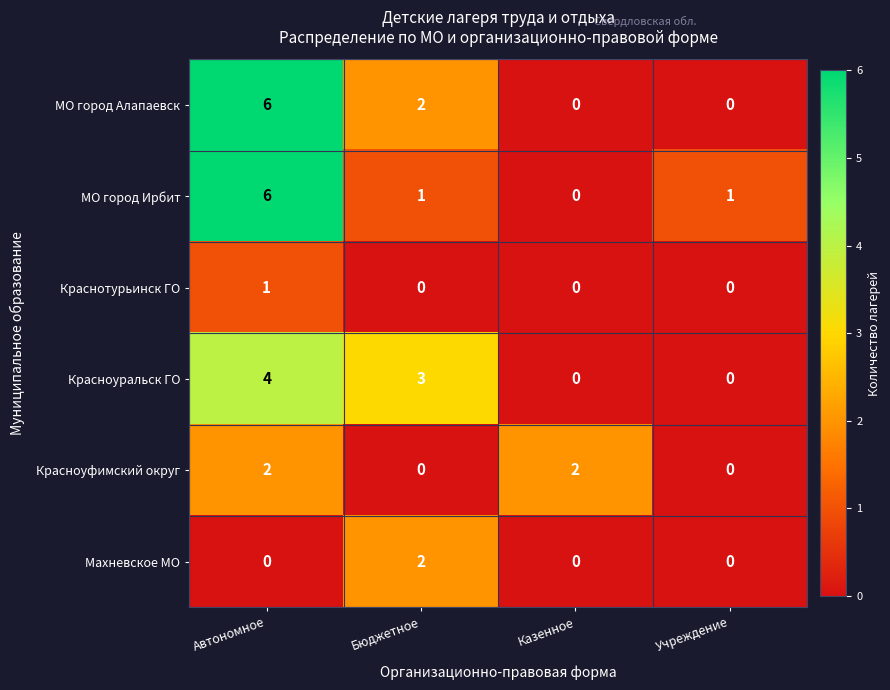

The value of МО город Алапаевск at Автономное is 2. True or false?

False